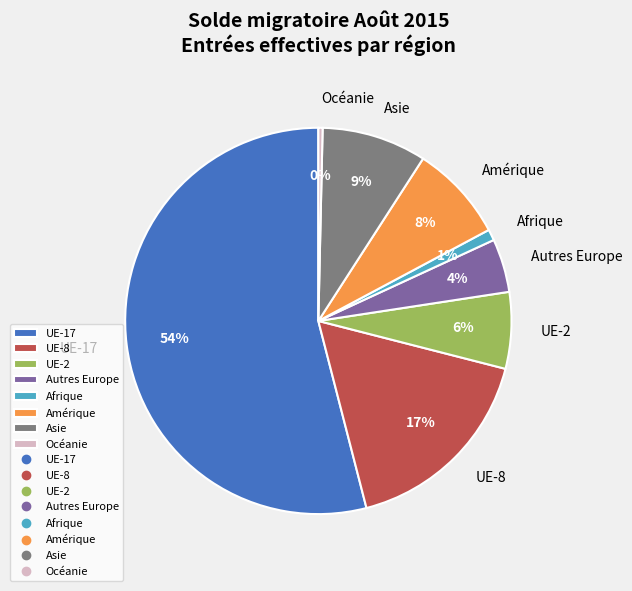

To the nearest percent, what percentage of the pie is Asie?

9%